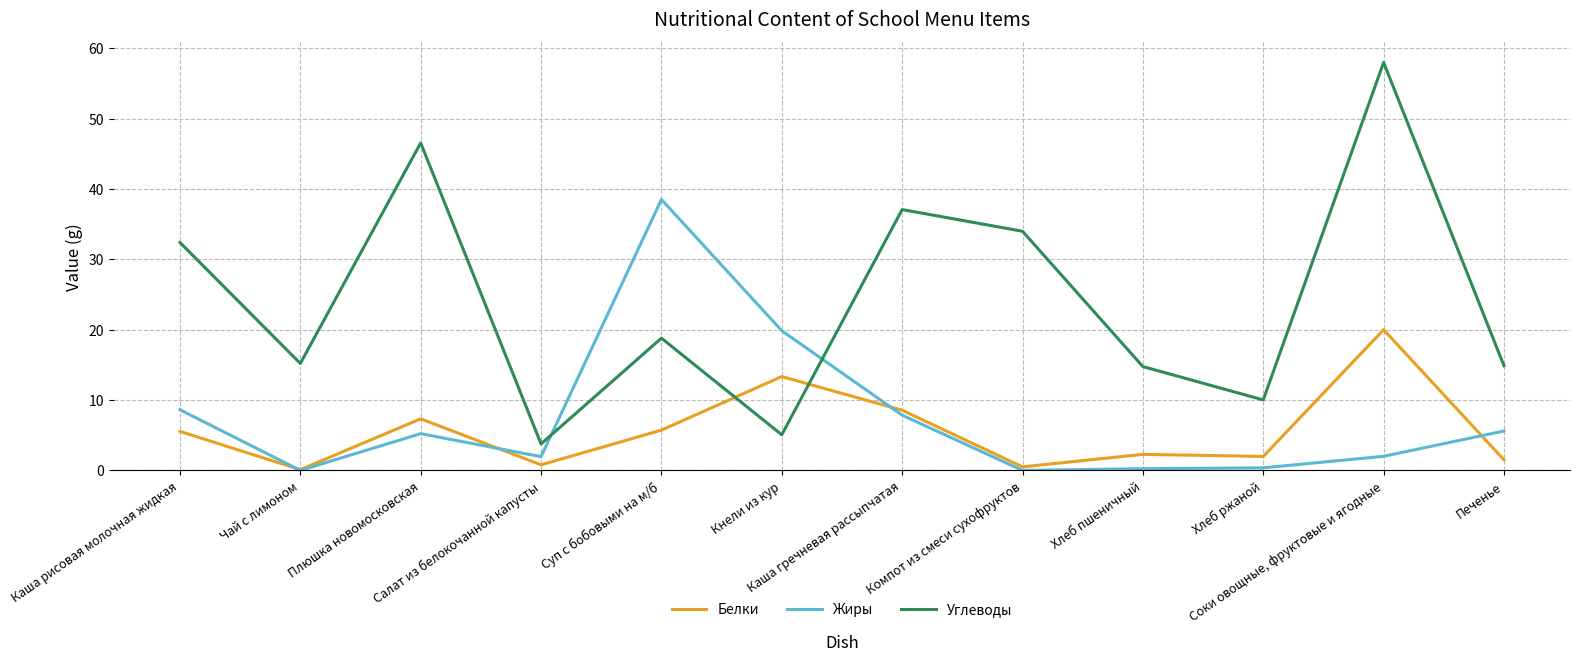

At how many categories does at least one series exceed 32?

6